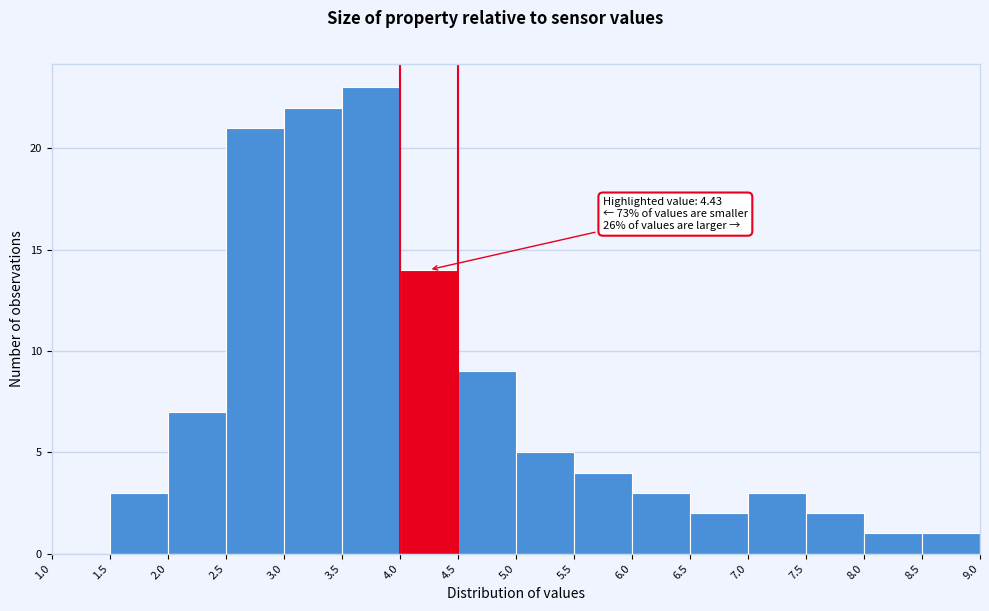

Over which range of the x-axis is the bar tallest?

3.5 to 4.0